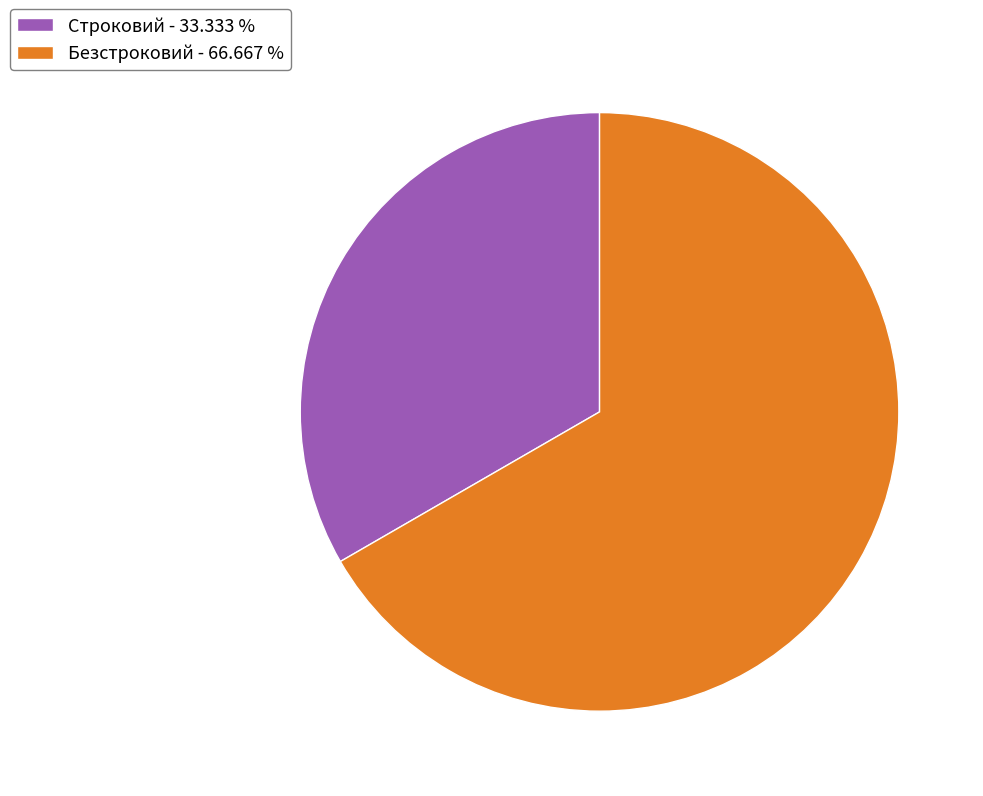

How many segments does this pie chart have?

2